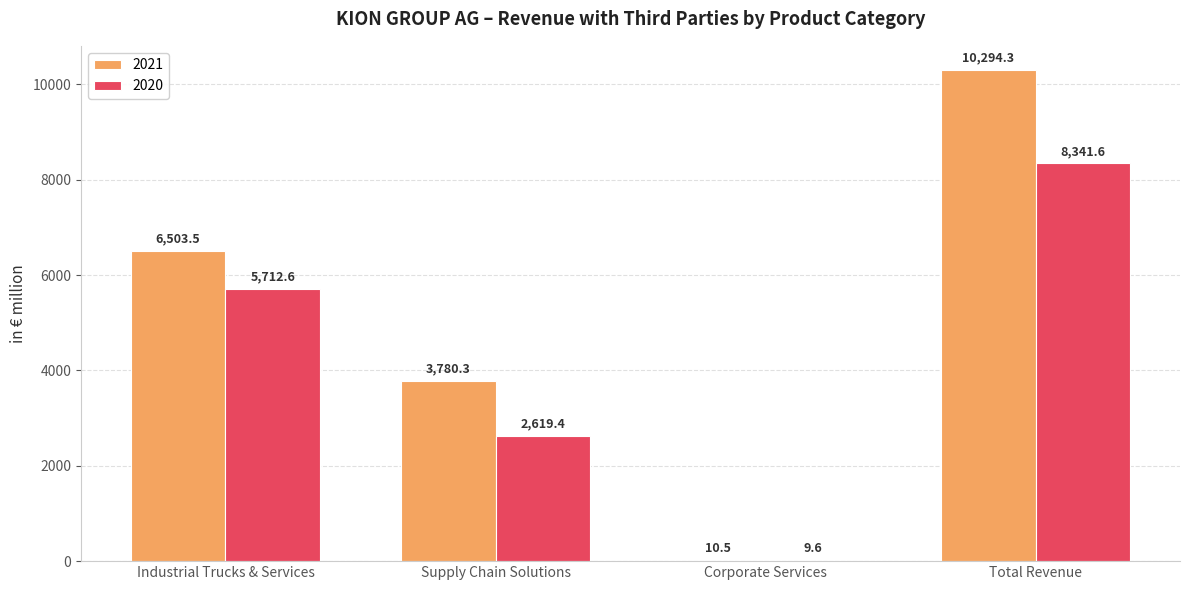

Where is 2021 nearest to the value 5152?

Industrial Trucks & Services